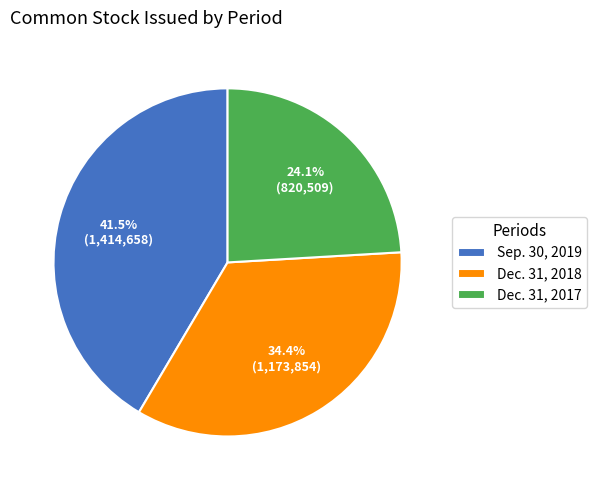

Between Sep. 30, 2019 and Dec. 31, 2017, which is larger?

Sep. 30, 2019